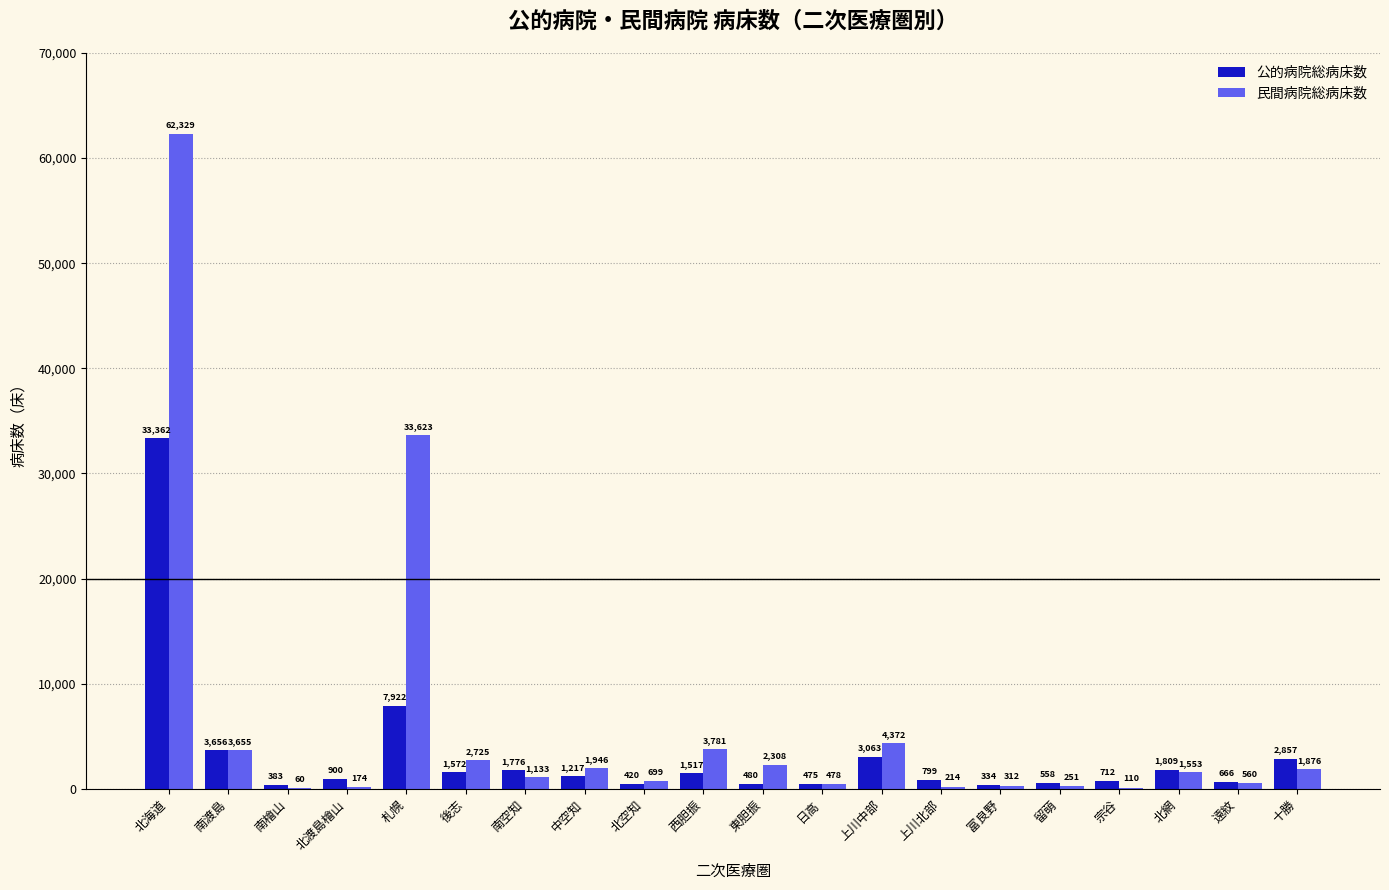

At which label is 公的病院総病床数 closest to 16848?

札幌